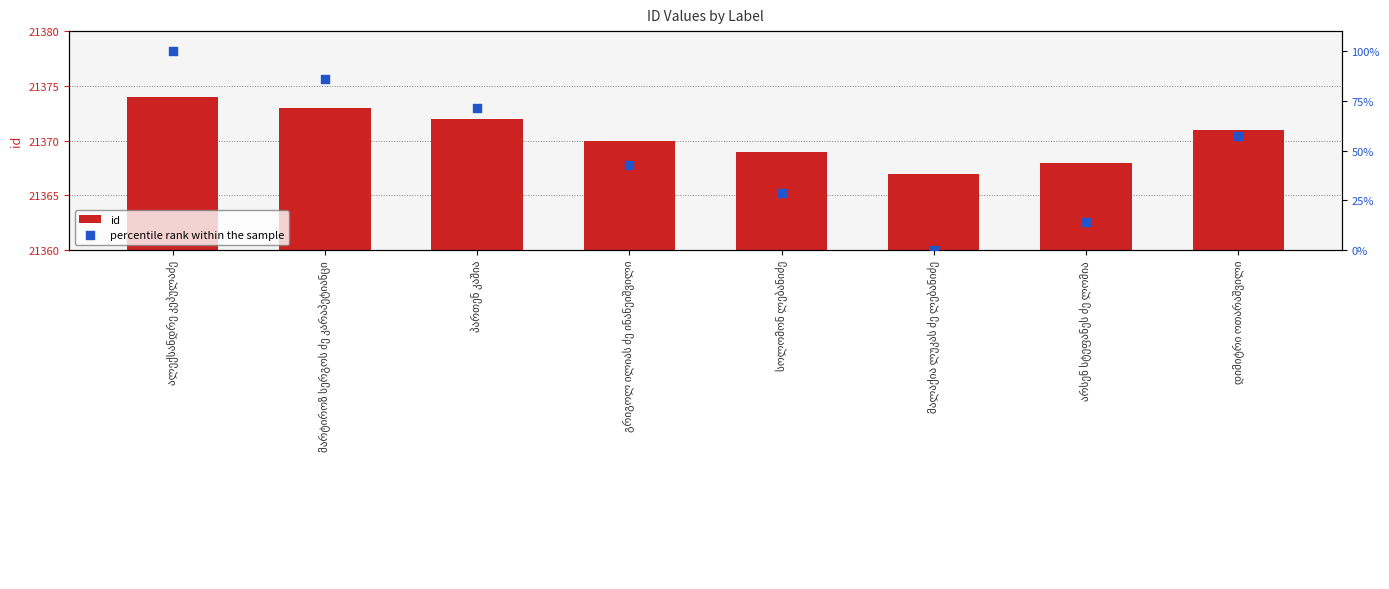

At how many categories does at least one series exceed 11442?

8